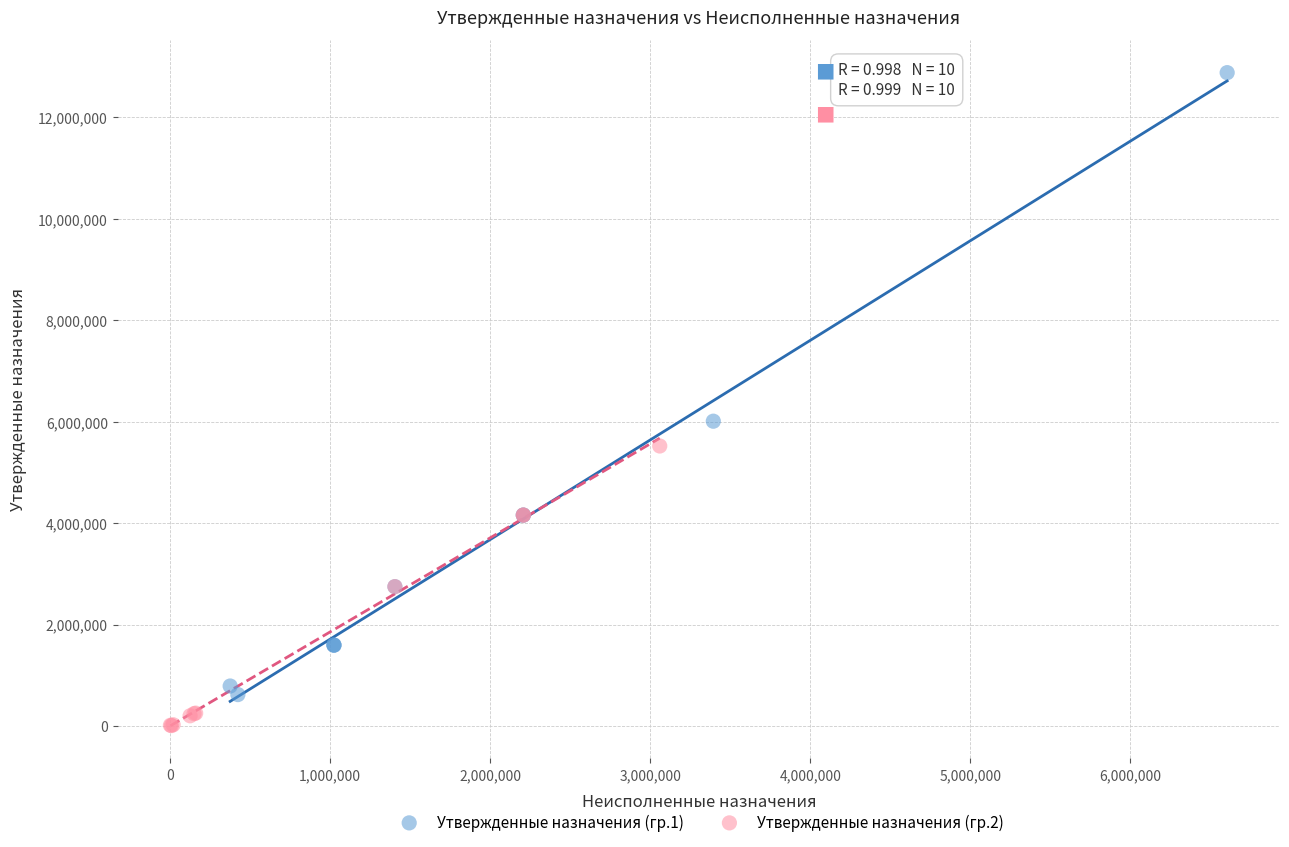

Which series contains the lowest Y value?

Утвержденные назначения (гр.2)